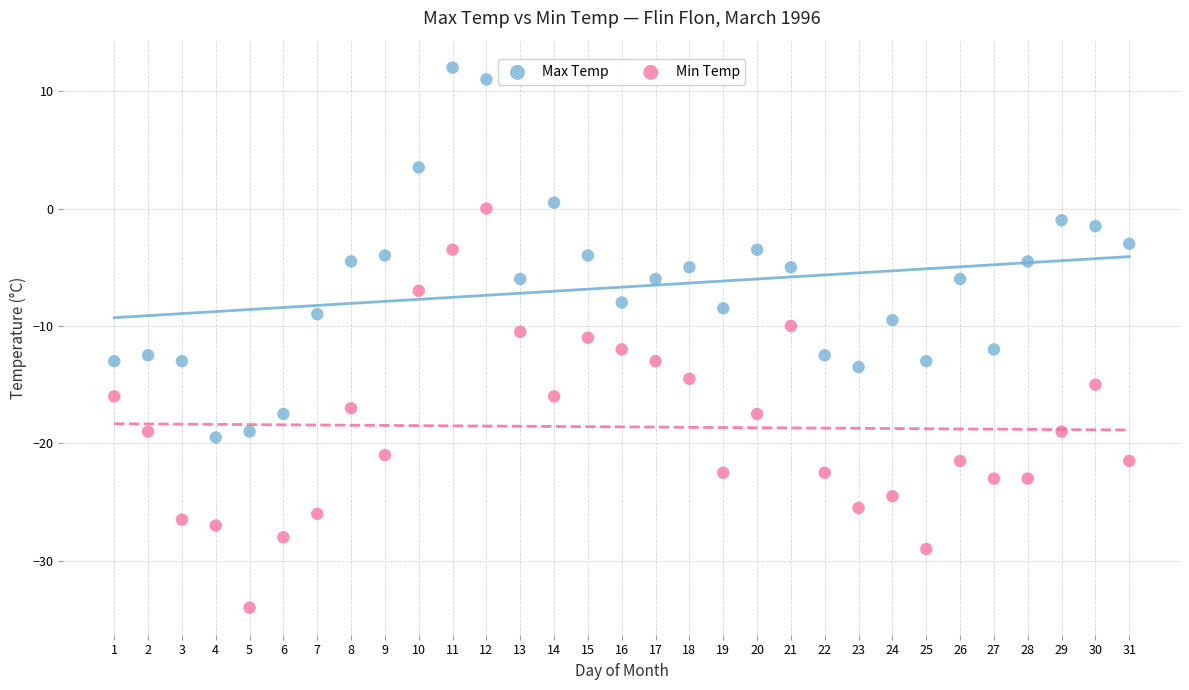

Which series reaches the minimum Y coordinate?

Min Temp